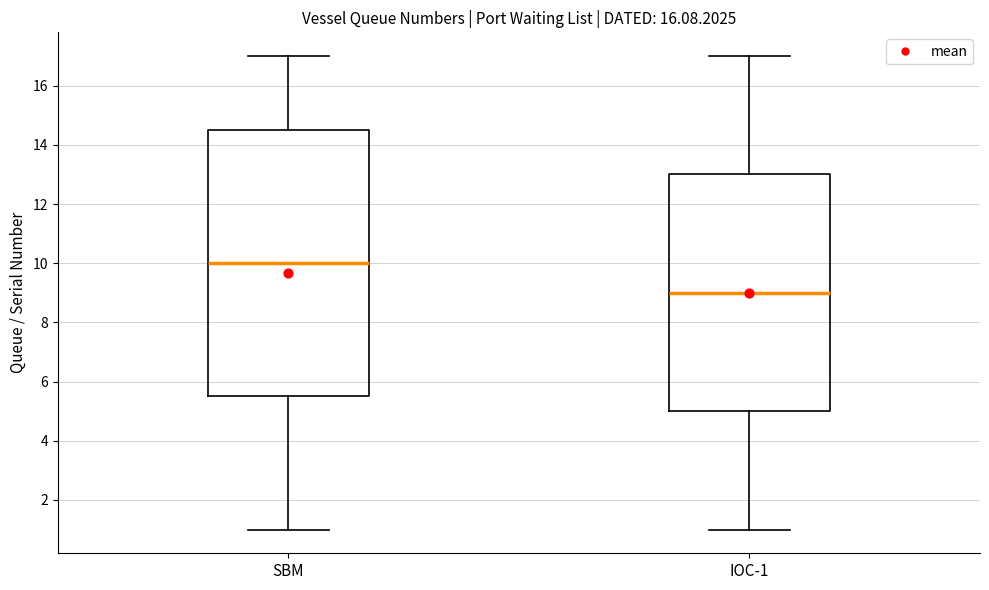

Which box is the tallest, from its lower edge to its upper edge?

SBM